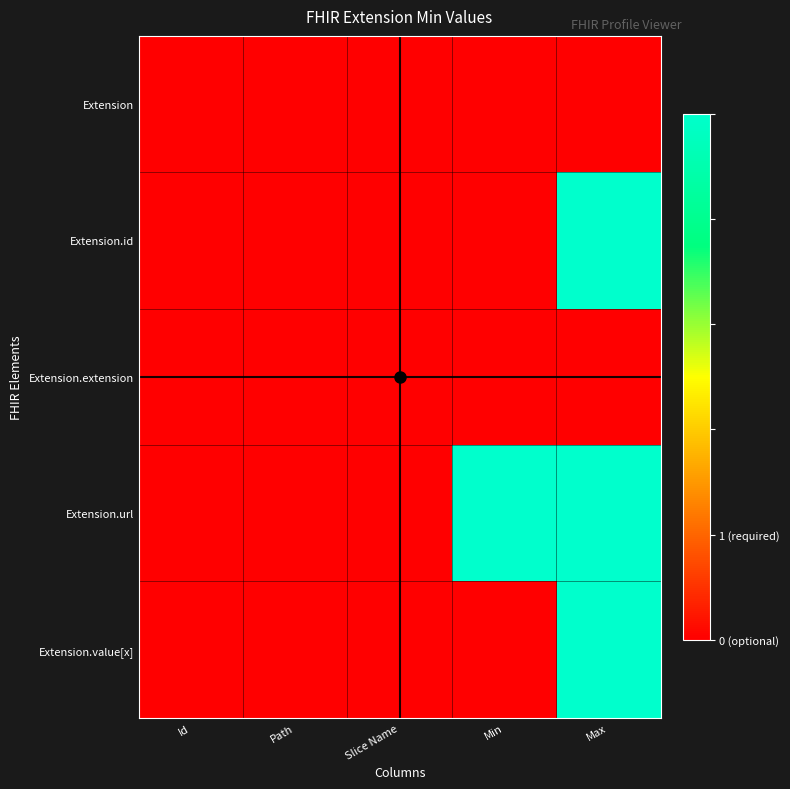

Between Id and Slice Name, which is larger?

Id